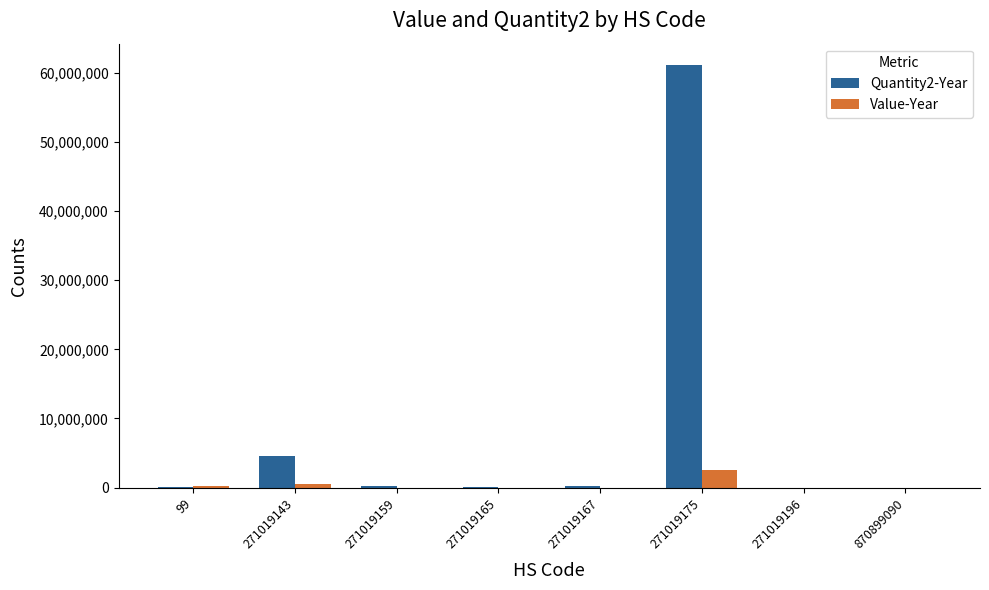

What is the maximum value shown in the chart?

61147712